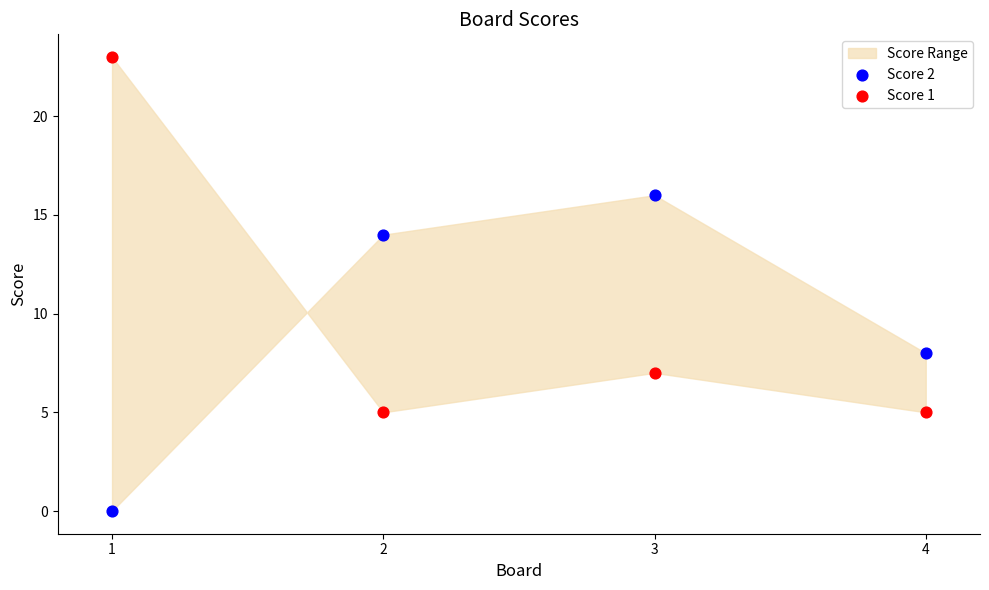

Which series has the largest Y range (max minus min)?

Score 1